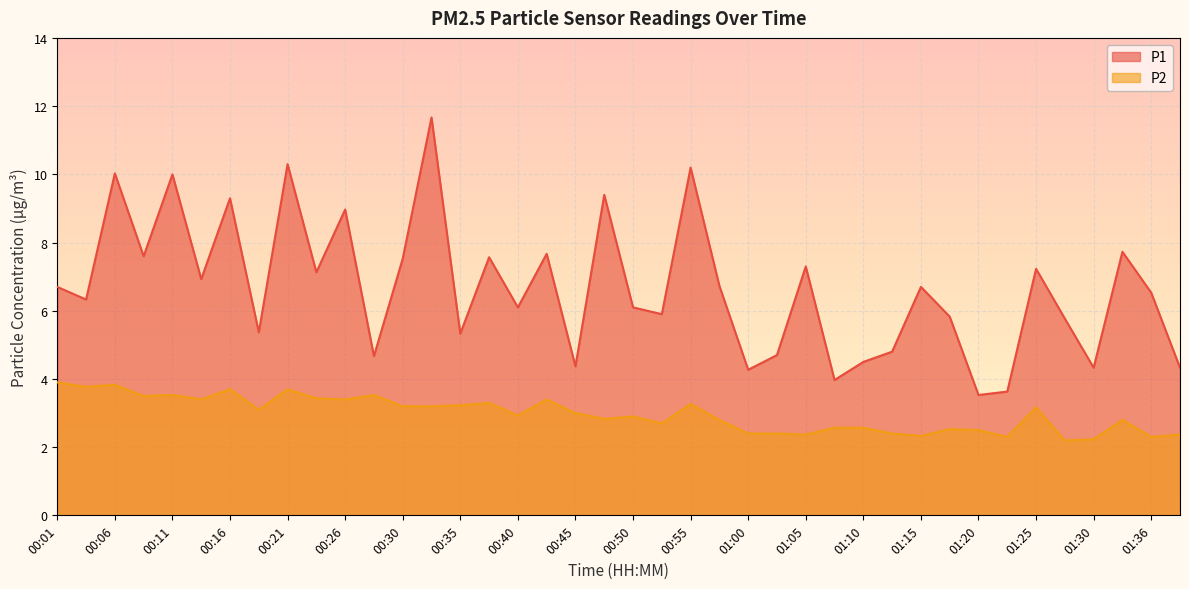

How many interior local valleys does the P2 series have?

13